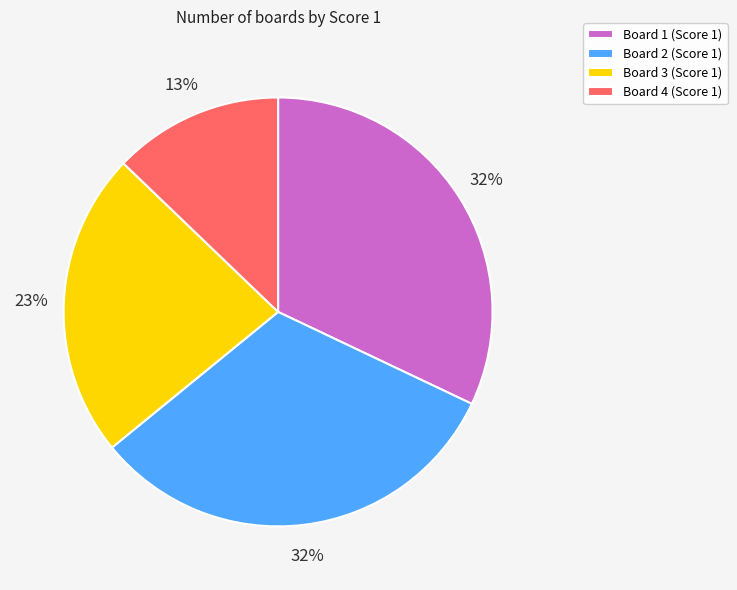

How many slices are in this pie chart?

4